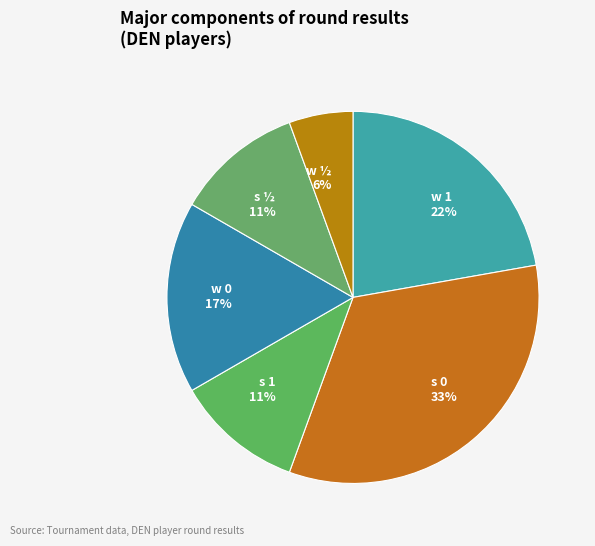

Combined, do s 1 11% and w 1 22% account for over 50%?

No